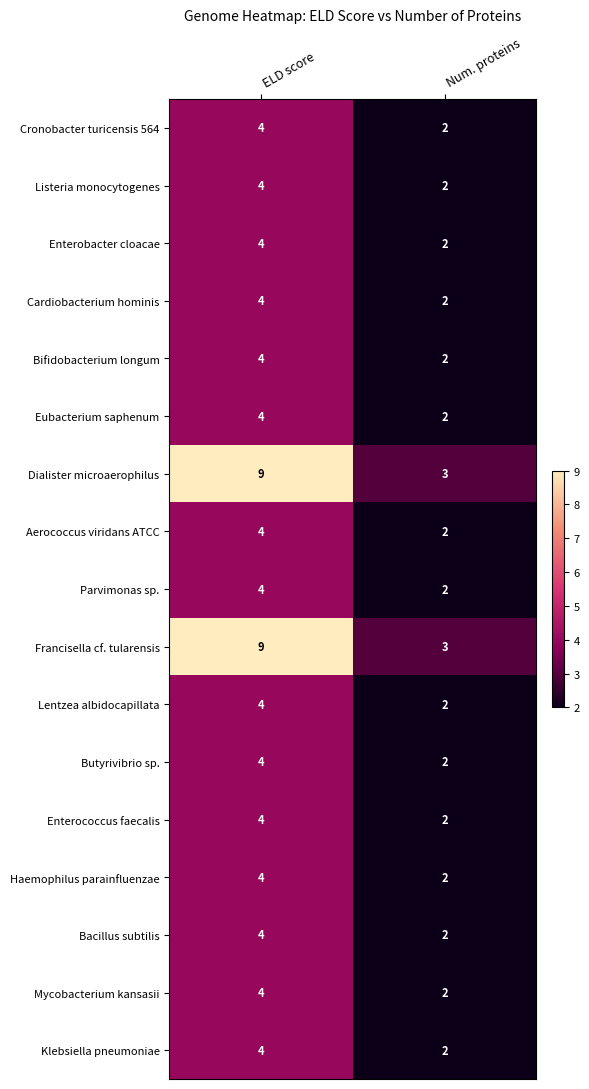

What value does the Haemophilus parainfluenzae series have at ELD score?

4